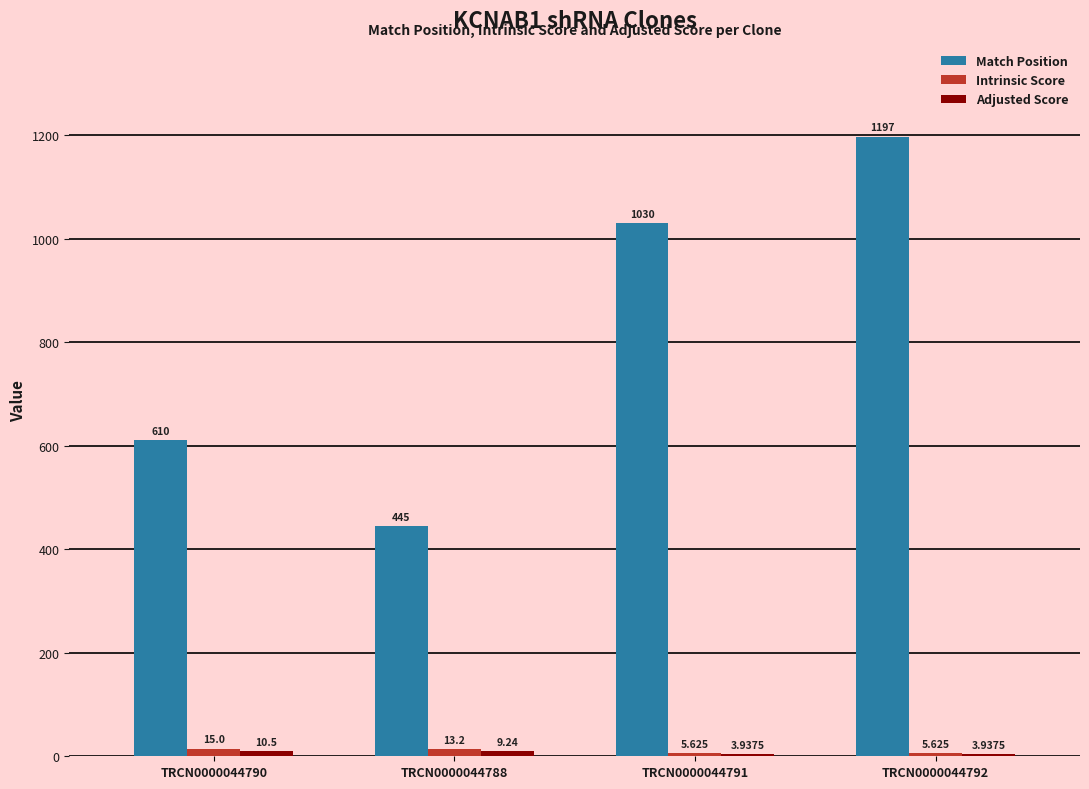

The value of Match Position at TRCN0000044792 is 308.4. True or false?

False